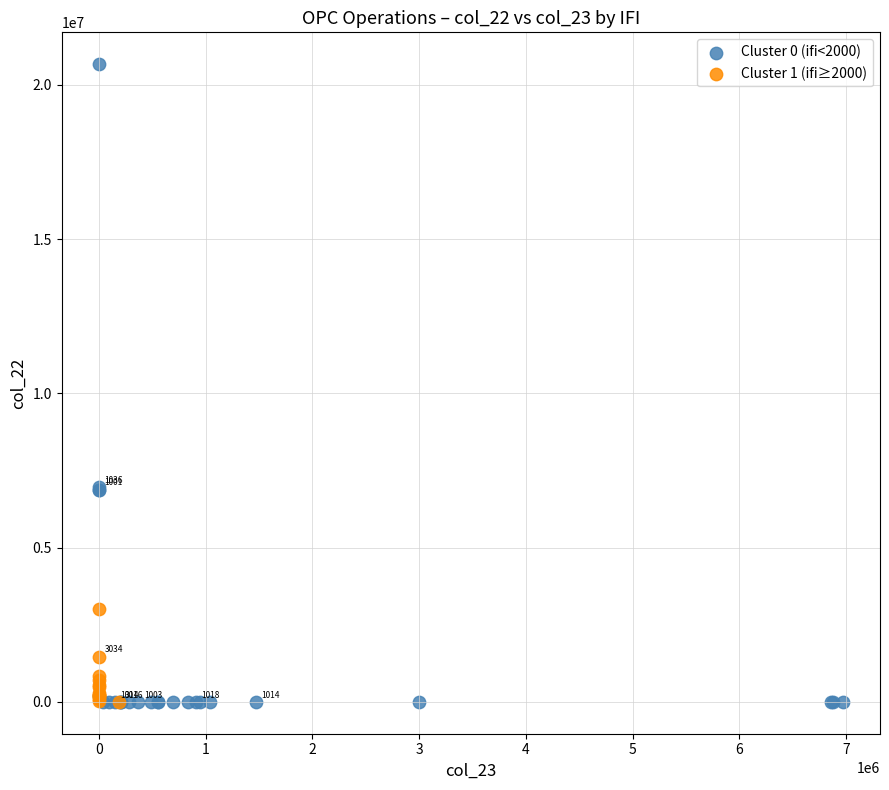

What are all the series names shown in the legend?

Cluster 0 (ifi<2000), Cluster 1 (ifi≥2000)